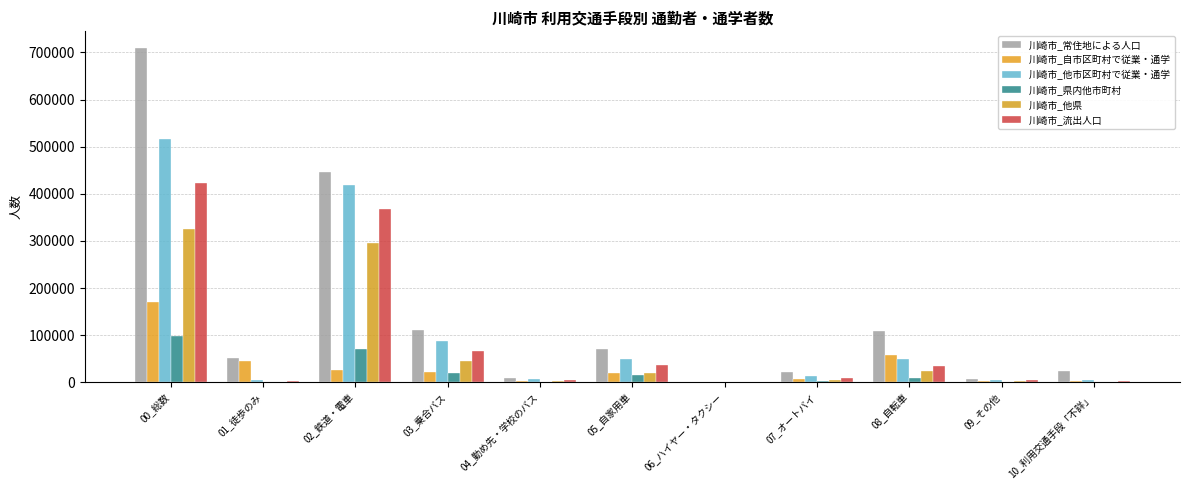

At 06_ハイヤー・タクシー, list the series in order from largest to smallest.

川崎市_常住地による人口, 川崎市_他市区町村で従業・通学, 川崎市_流出人口, 川崎市_他県, 川崎市_自市区町村で従業・通学, 川崎市_県内他市町村